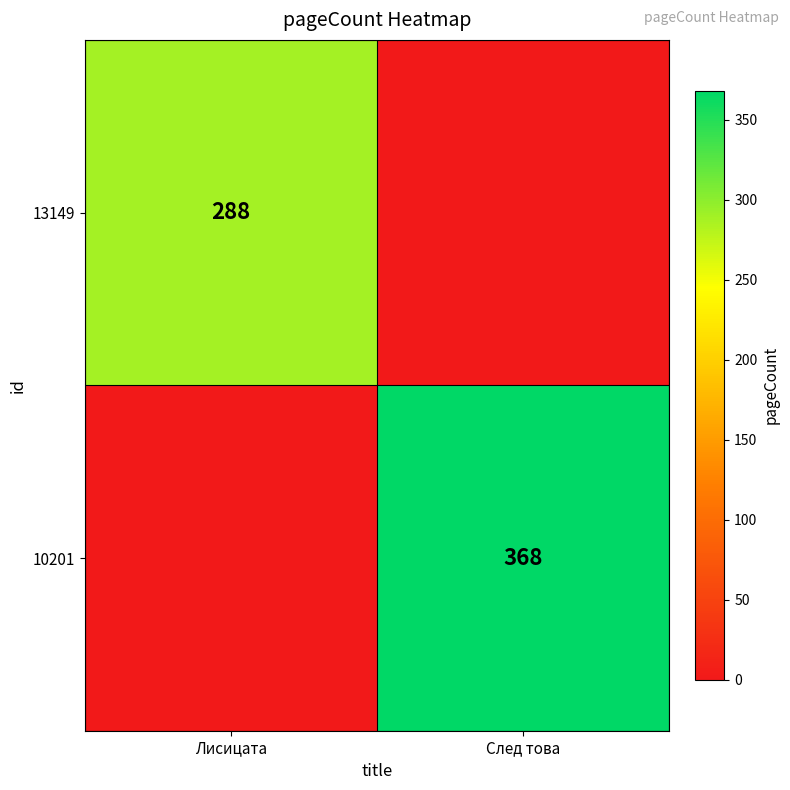

The value of 13149 at Лисицата is 288. True or false?

True